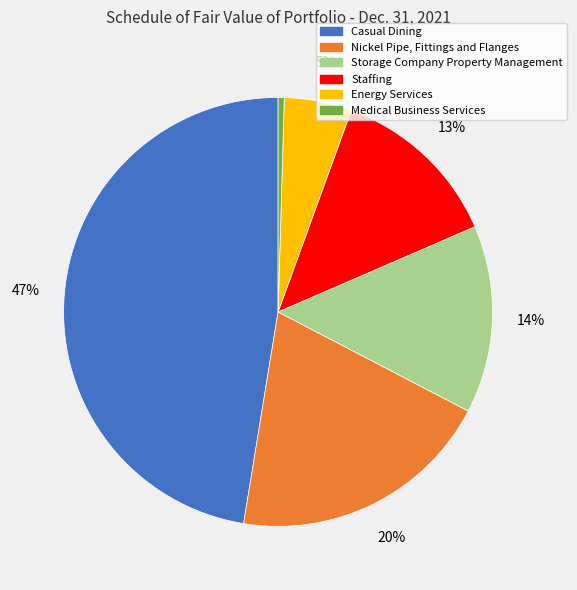

True or false: Casual Dining accounts for 57% of the total.

False